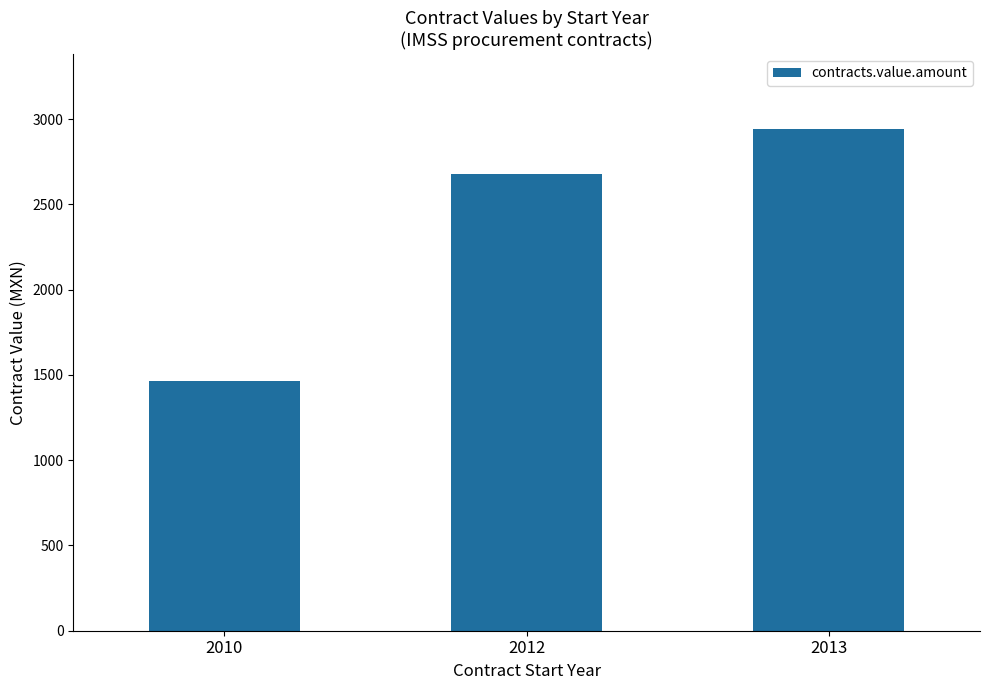

How many data points does each series have?

3